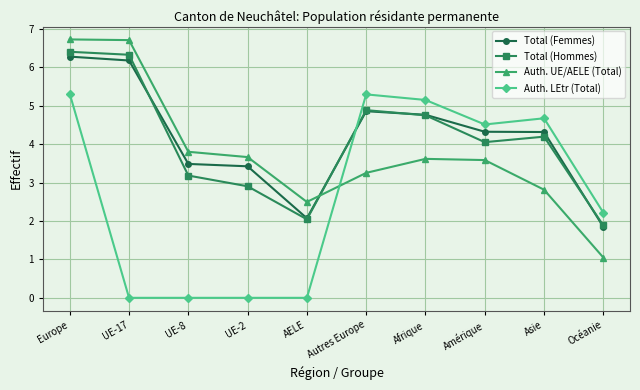

Reading left to right, what are all the values shown in this chart?

Total (Femmes): Europe=6.3	UE-17=6.2	UE-8=3.5	UE-2=3.4	AELE=2.1	Autres Europe=4.9	Afrique=4.8	Amérique=4.3	Asie=4.3	Océanie=1.8
Total (Hommes): Europe=6.4	UE-17=6.3	UE-8=3.2	UE-2=2.9	AELE=2.0	Autres Europe=4.9	Afrique=4.7	Amérique=4.0	Asie=4.2	Océanie=1.9
Auth. UE/AELE (Total): Europe=6.7	UE-17=6.7	UE-8=3.8	UE-2=3.7	AELE=2.5	Autres Europe=3.3	Afrique=3.6	Amérique=3.6	Asie=2.8	Océanie=1.0
Auth. LEtr (Total): Europe=5.3	UE-17=0.0	UE-8=0.0	UE-2=0.0	AELE=0.0	Autres Europe=5.3	Afrique=5.1	Amérique=4.5	Asie=4.7	Océanie=2.2